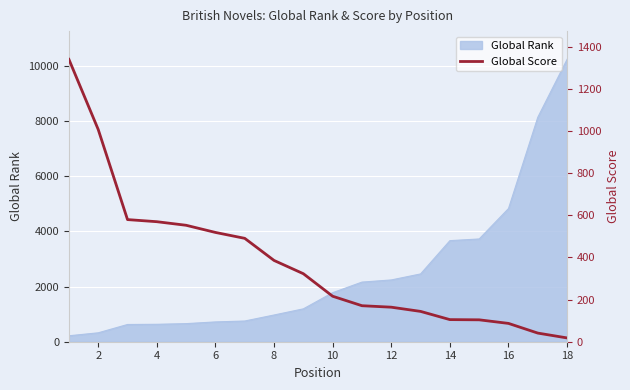

Does the chart display data point markers on the line(s)?

No